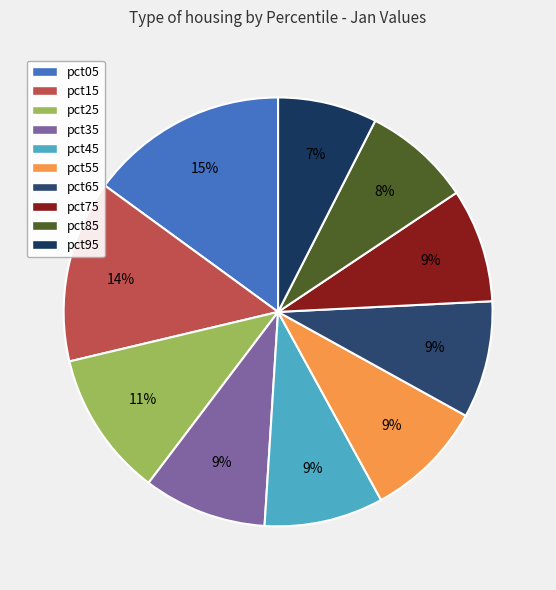

Which slice is the smallest?

pct95